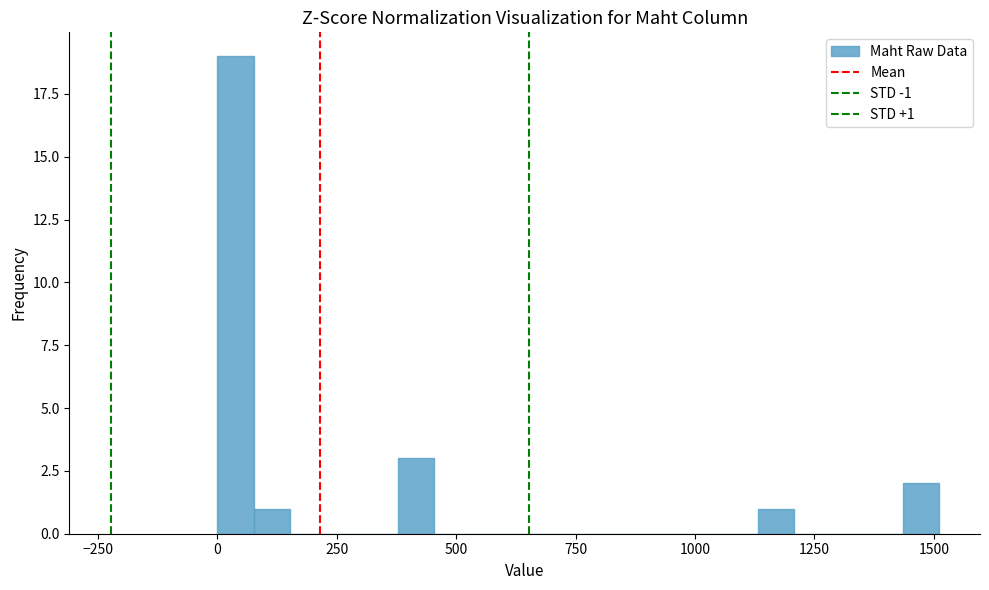

Read against the x-axis, roughly where is the centre of the tallest bar?

50